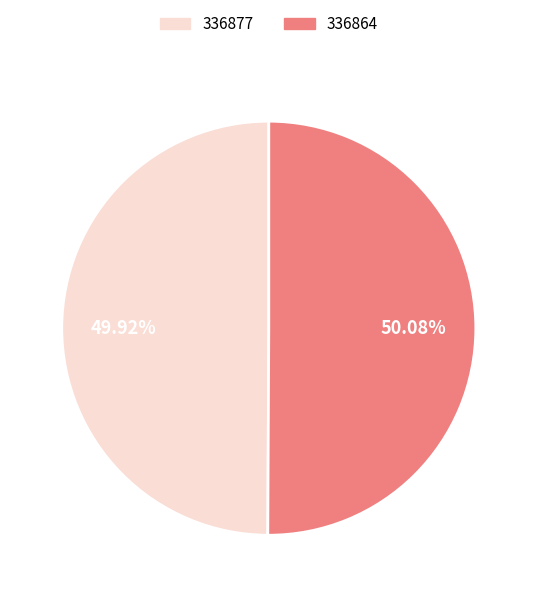

To the nearest percent, what portion does 336864 represent?

50%